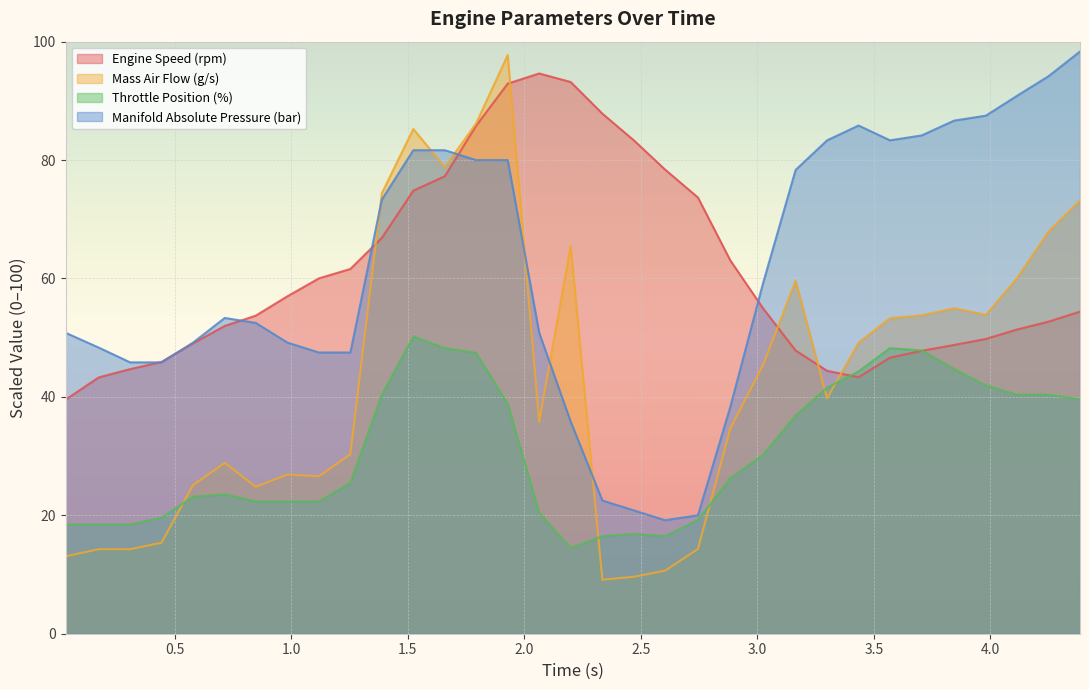

Reading left to right, transcribe all the data shown in this chart.

Engine Speed (rpm): 39.5	43.3	44.7	45.9	49.1	52.0	53.7	57.0	60.0	61.6	66.9	74.8	77.3	85.8	92.9	94.6	93.2	87.8	83.3	78.4	73.7	63.0	55.0	47.8	44.4	43.3	46.6	47.8	48.8	49.8	51.4	52.7	54.4
Mass Air Flow (g/s): 13.1	14.3	14.3	15.4	25.1	28.8	24.8	26.9	26.6	30.3	74.4	85.2	78.8	86.2	97.7	35.8	65.5	9.1	9.6	10.6	14.3	34.7	45.4	59.6	39.8	49.2	53.3	53.8	55.0	53.9	60.0	67.9	73.2
Throttle Position (%): 18.4	18.4	18.4	19.6	23.1	23.5	22.4	22.4	22.4	25.5	40.4	50.2	48.2	47.5	38.8	20.4	14.5	16.5	16.9	16.5	19.2	26.3	30.2	36.9	41.6	44.3	48.2	47.8	44.7	42.0	40.4	40.4	39.6
Manifold Absolute Pressure (bar): 50.8	48.3	45.8	45.8	49.2	53.3	52.5	49.2	47.5	47.5	73.3	81.7	81.7	80.0	80.0	50.8	35.8	22.5	20.8	19.2	20.0	38.3	59.2	78.3	83.3	85.8	83.3	84.2	86.7	87.5	90.8	94.2	98.3